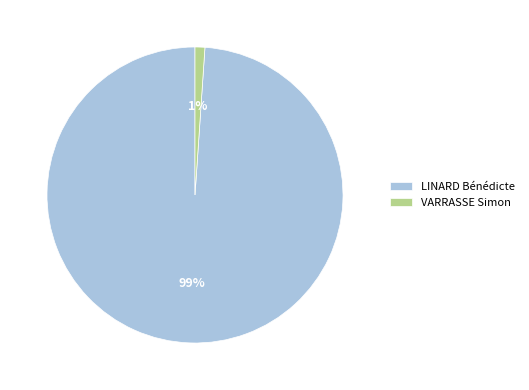

Which category has the smallest portion of the pie?

VARRASSE Simon